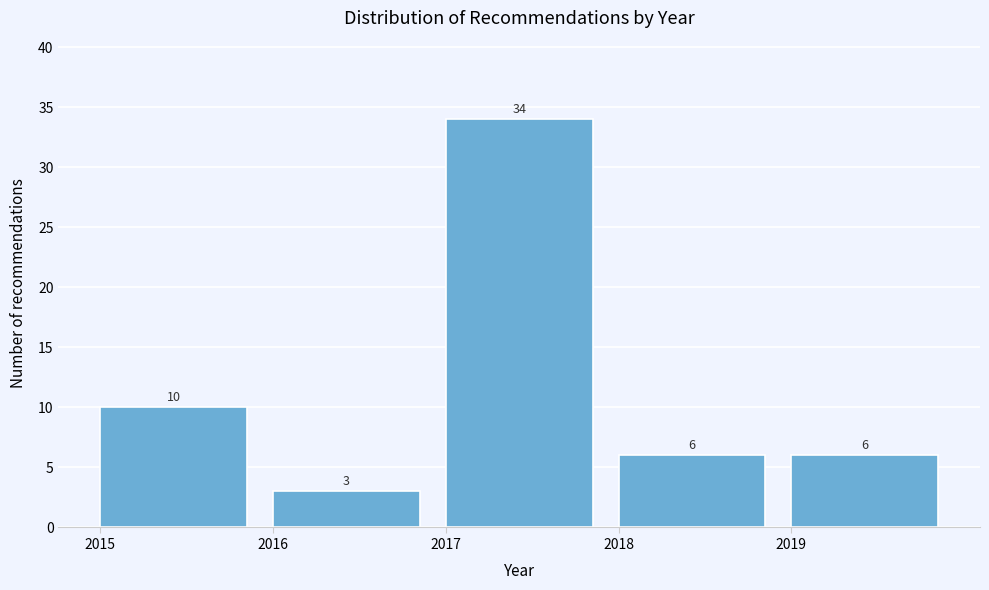

Which range on the x-axis has the tallest bar?

2017 to 2018